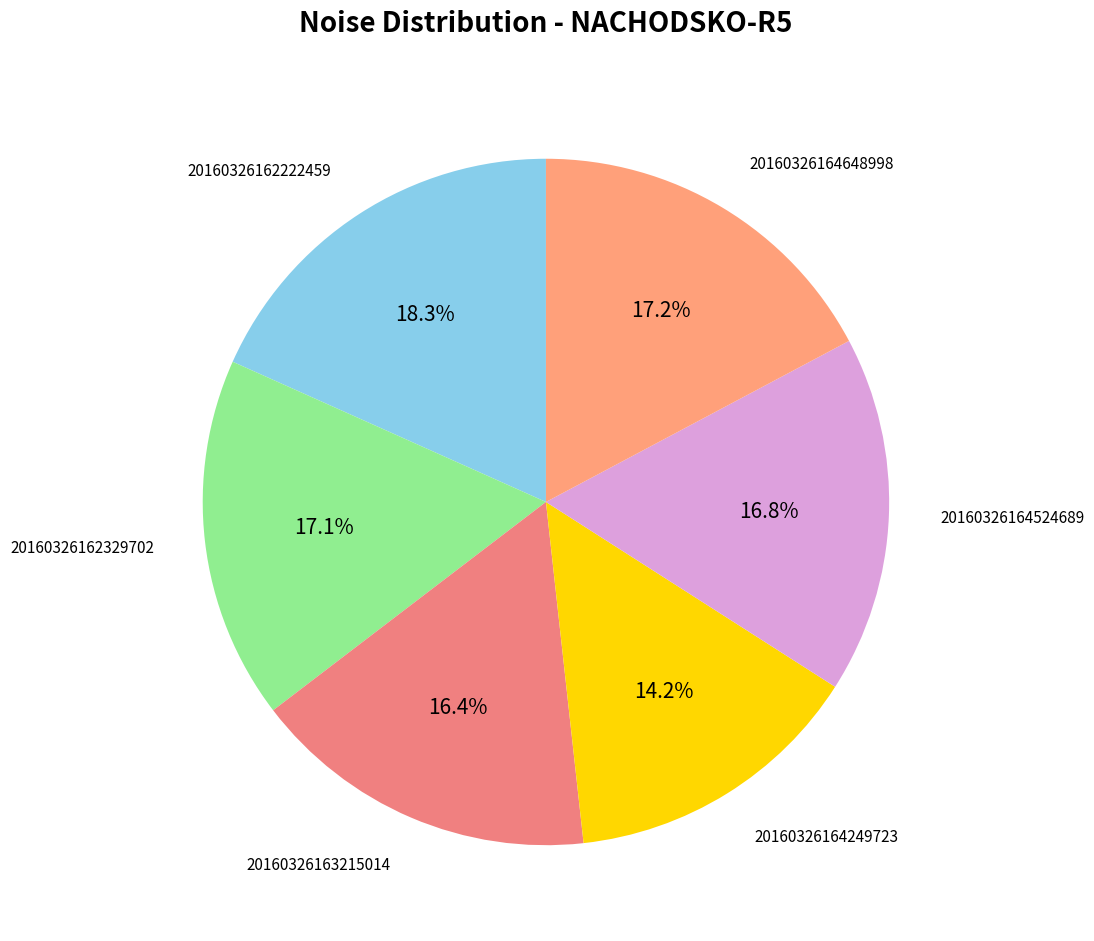

To the nearest percent, what is the average slice percentage?

17%